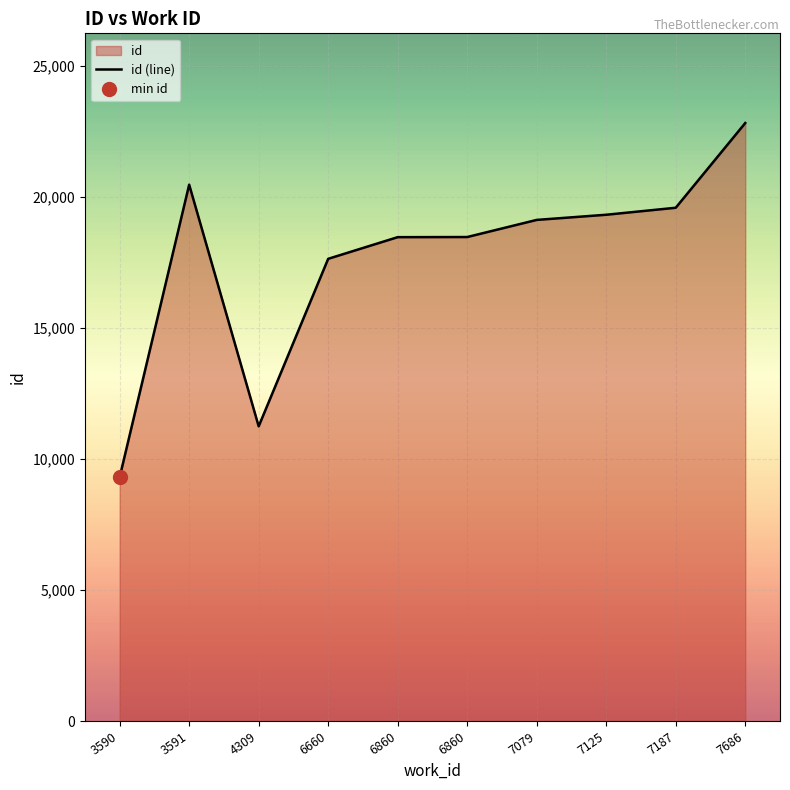

The value at 6660 is 17633. True or false?

True